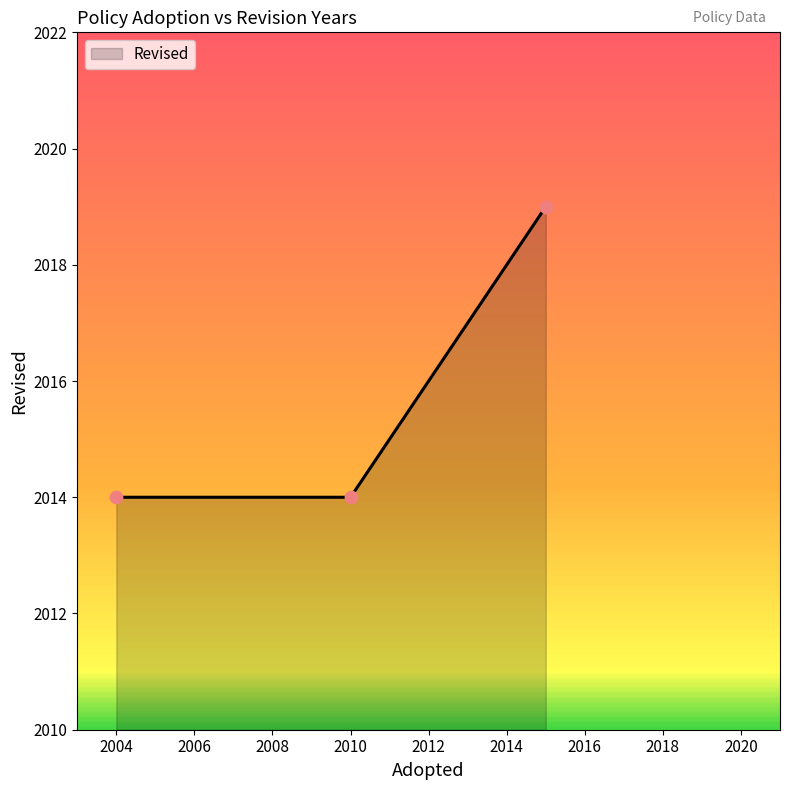

What is the maximum value shown in the chart?

2019